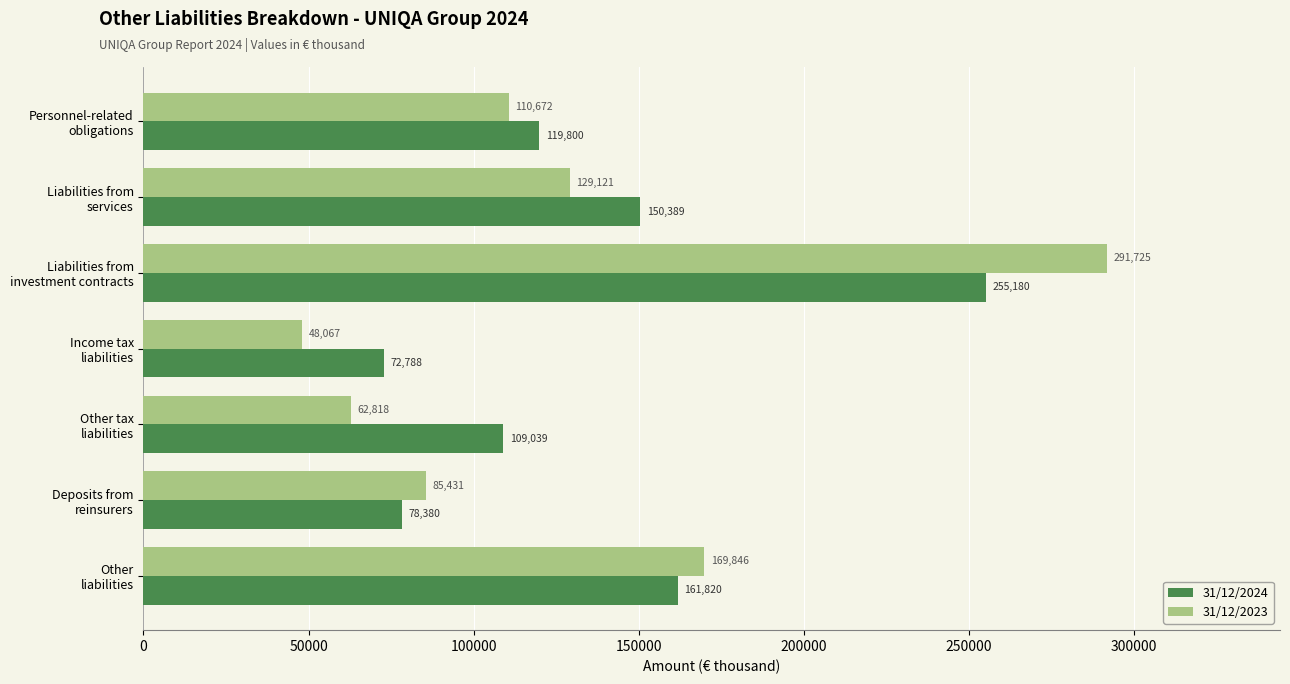

What is the sum of all 31/12/2023 values?

897680